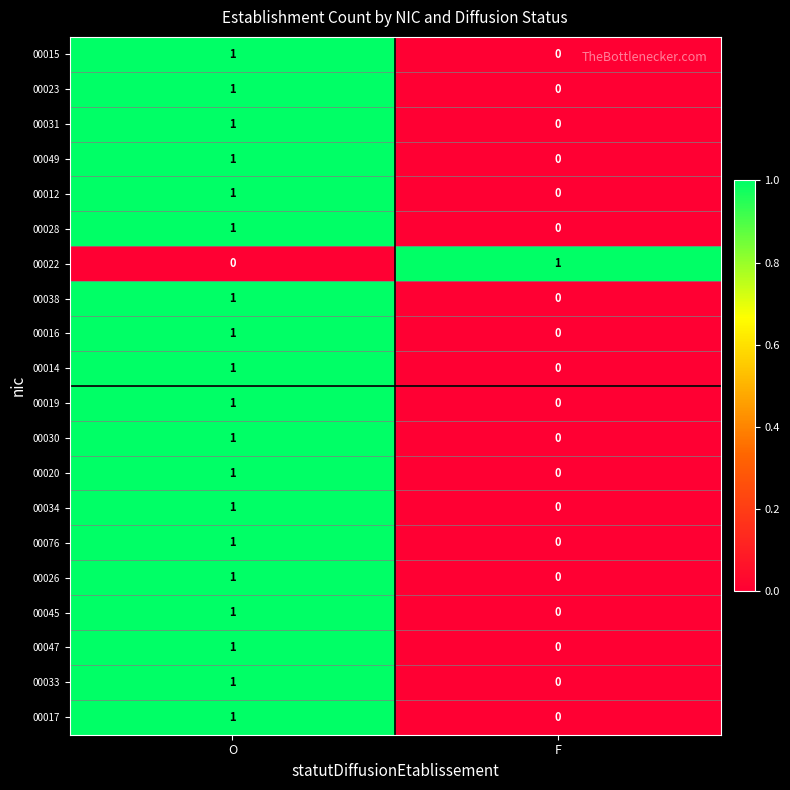

What is the difference between the highest and lowest values at F?

1